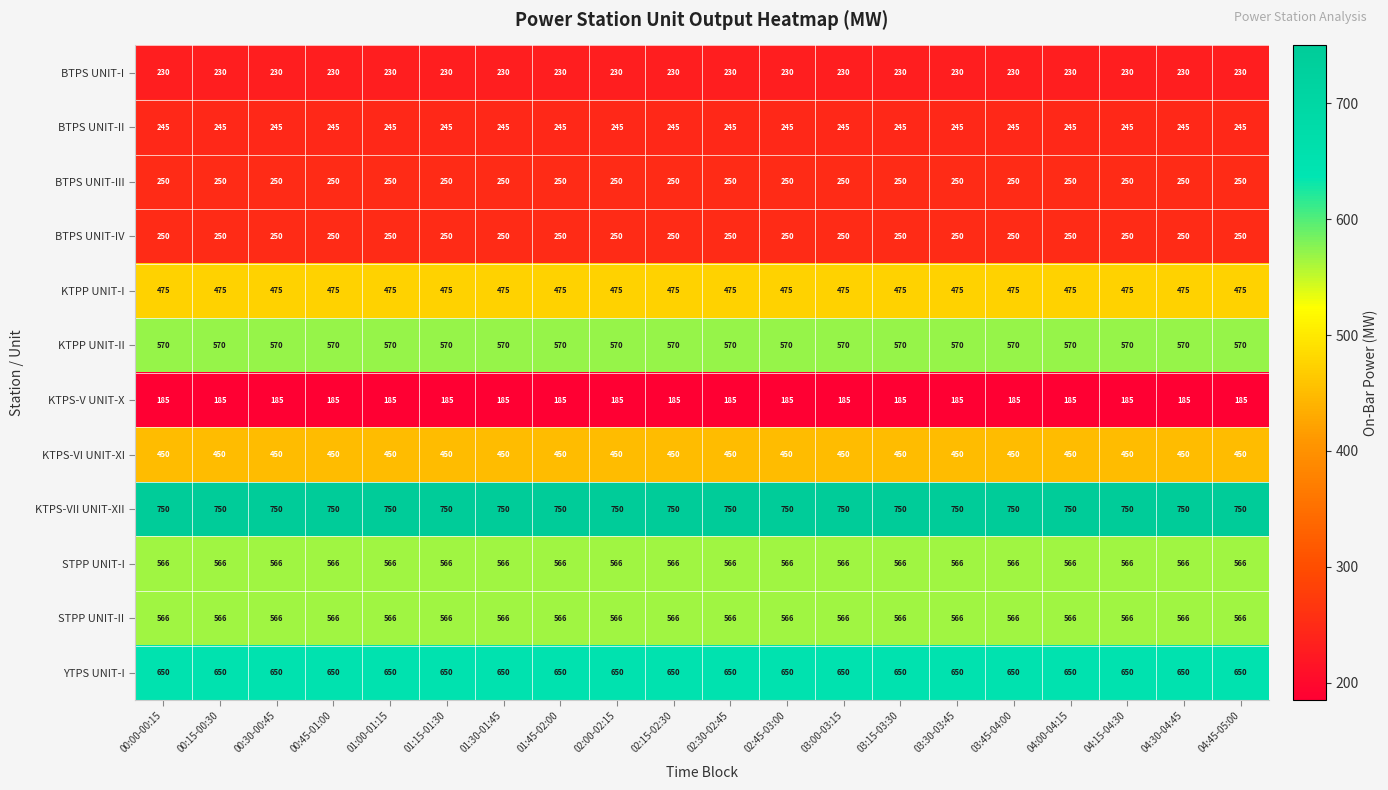

True or false: BTPS UNIT-II has a value of 95 at 04:30-04:45.

False